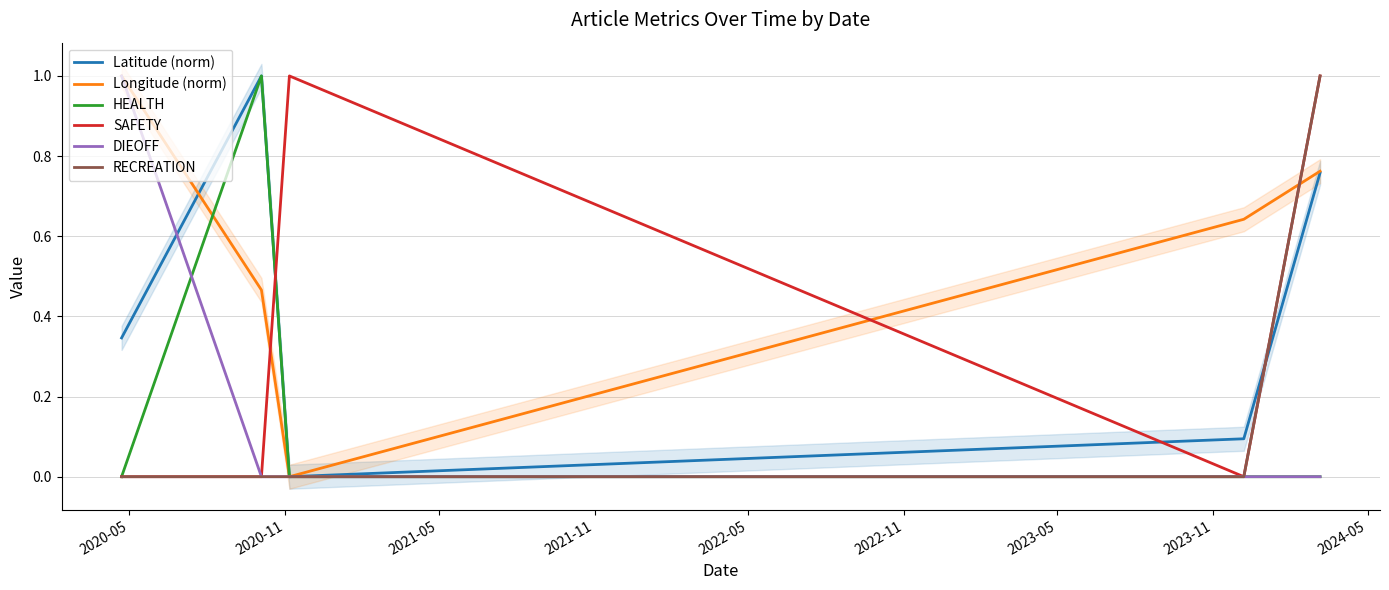

What is the highest value of the SAFETY series?

1.0